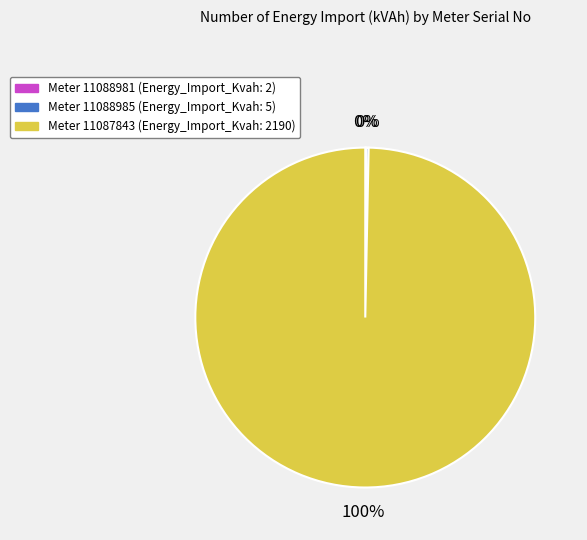

To the nearest percent, what is the difference between the largest and smallest slice percentages?

100%